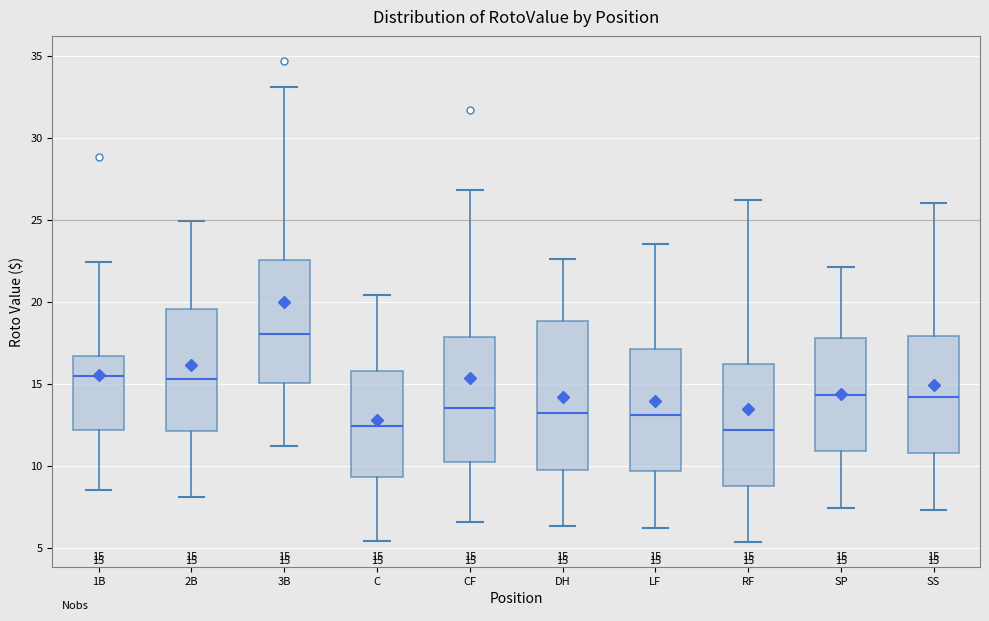

Which box's median line is the highest?

3B